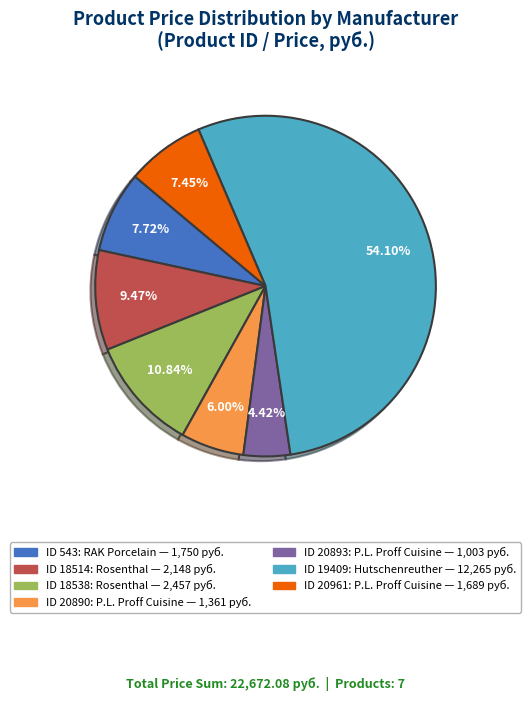

To the nearest percent, what is the difference between the largest and smallest slice percentages?

50%